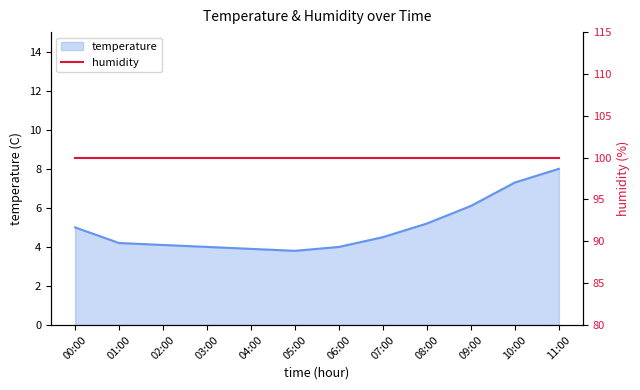

Reading left to right, what are all the values shown in this chart?

5.0	4.2	4.1	4.0	3.9	3.8	4.0	4.5	5.2	6.1	7.3	8.0